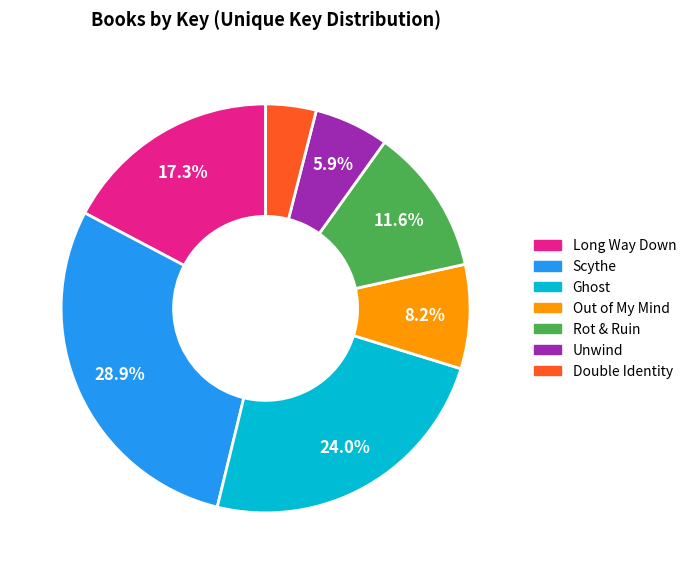

How many slices are in this pie chart?

7